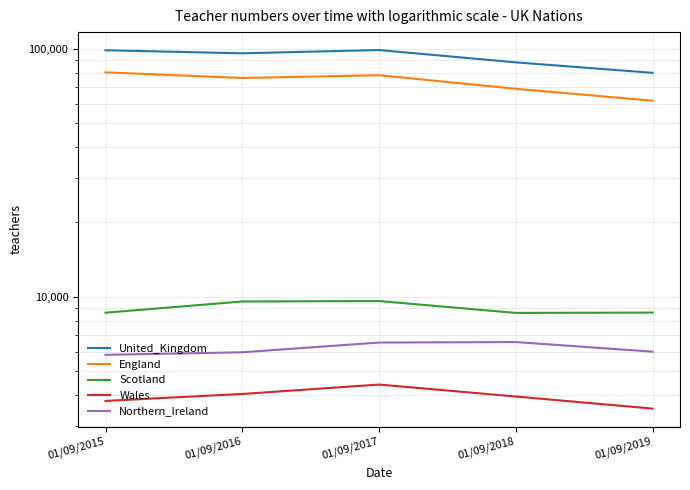

Where does the Northern_Ireland series first go above 6002?

01/09/2017